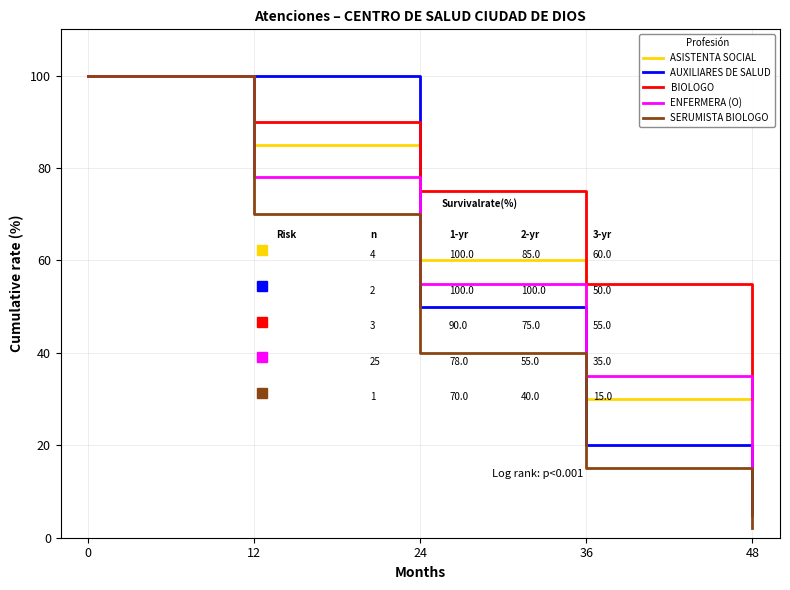

Which series has the largest total across all categories?

BIOLOGO